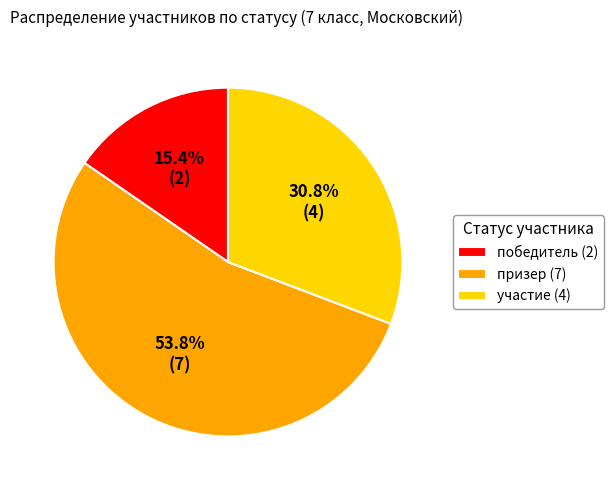

Combined, what portion of the pie is победитель and призер?

69.2%